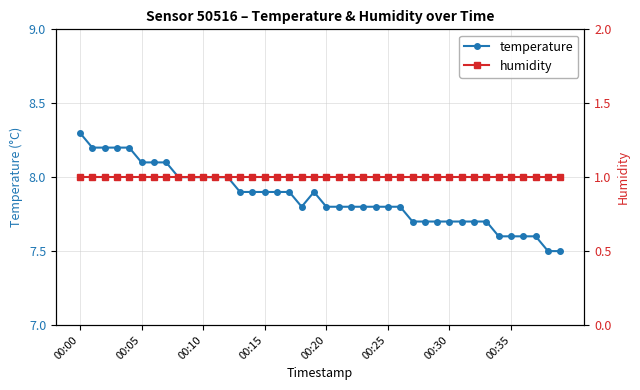

What are all the series names shown in the legend?

temperature, humidity